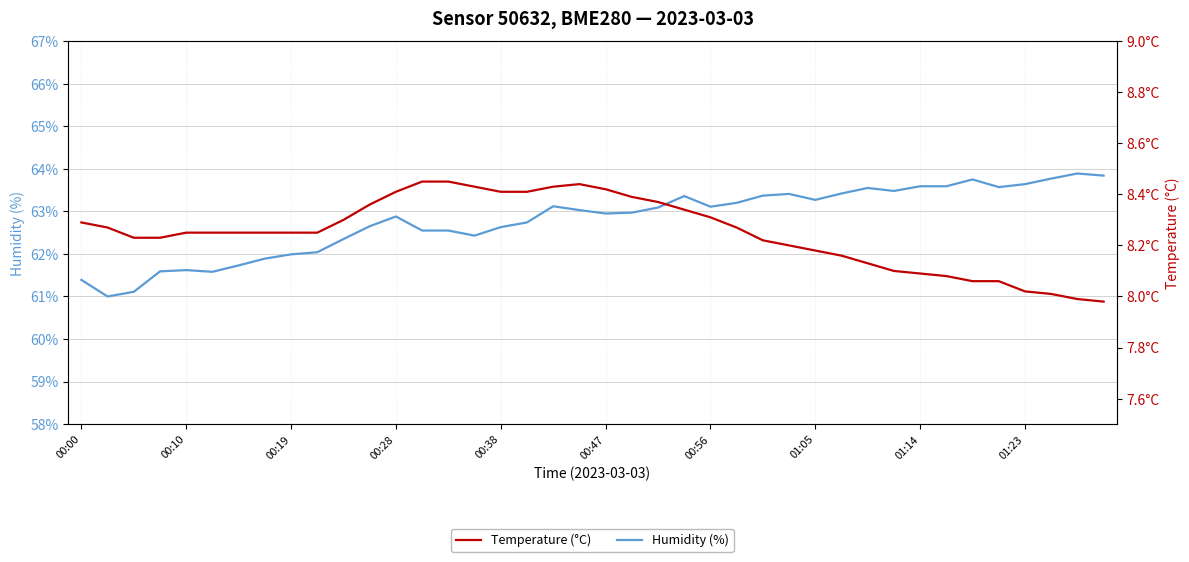

Where does the Humidity (%) series first go above 63?

18